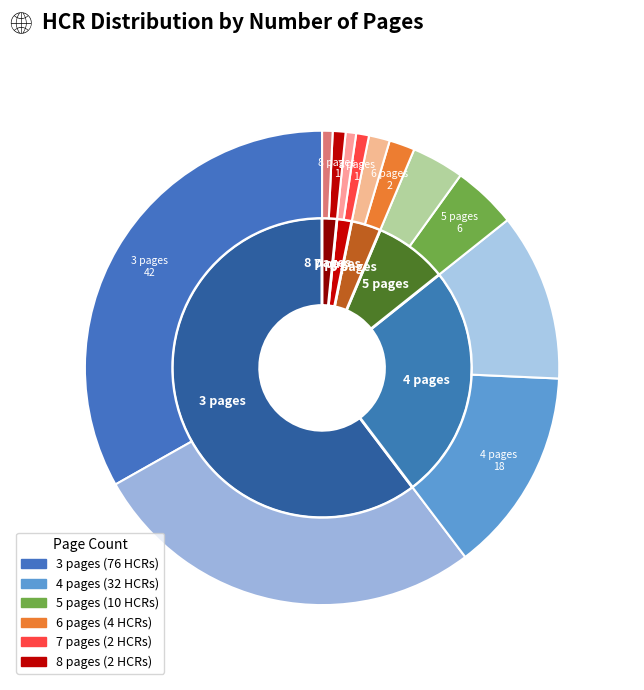

Approximately how many times larger is the value at 8 pages compared to 4 pages?

0.1